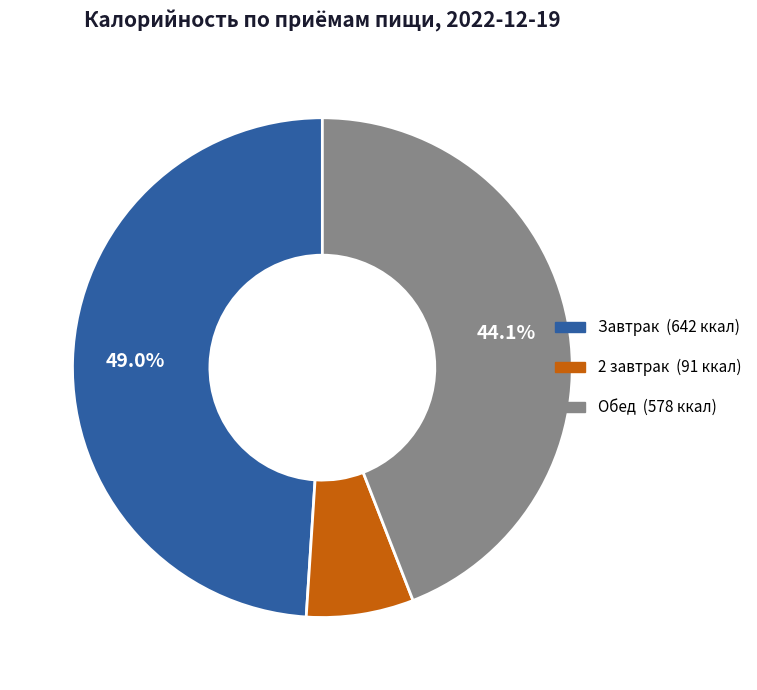

Is there a majority slice in this chart?

No